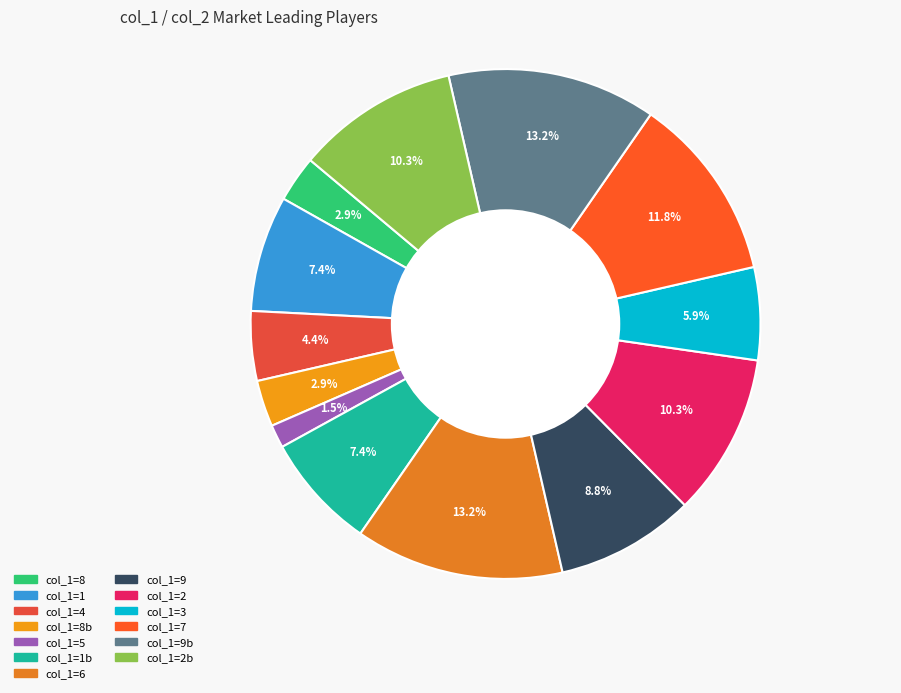

How many segments does this pie chart have?

13